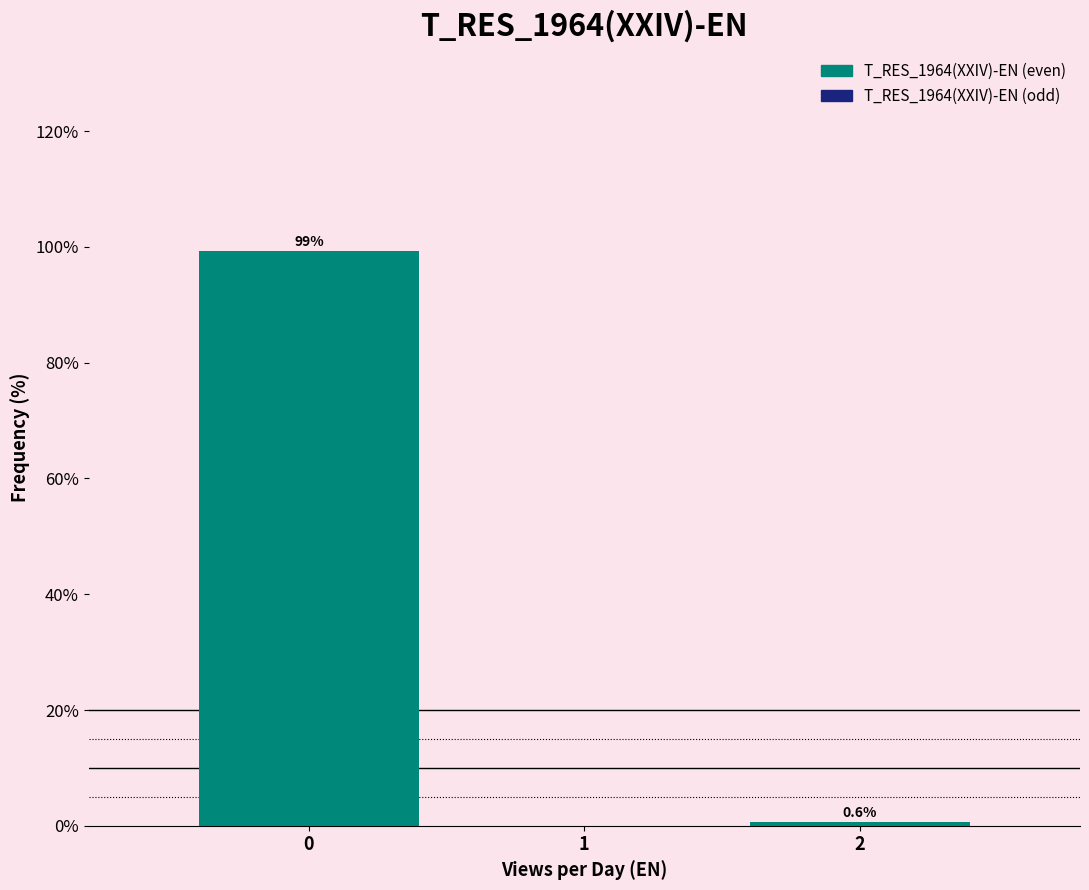

Which range on the x-axis has the tallest bar?

-0.5 to 0.5